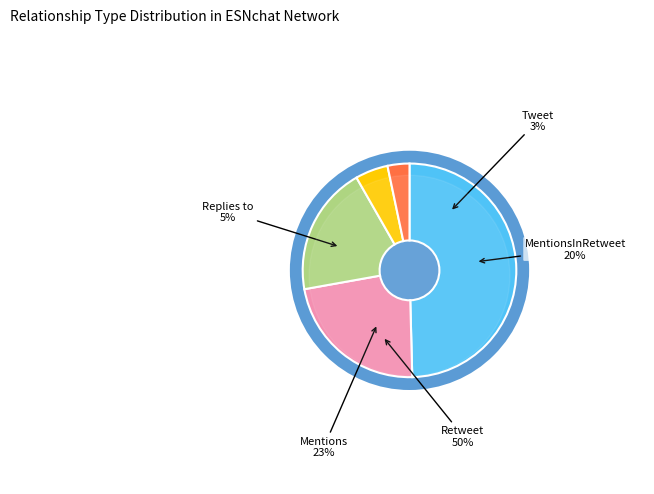

To the nearest percent, what is the difference between the largest and smallest slice percentages?

46%